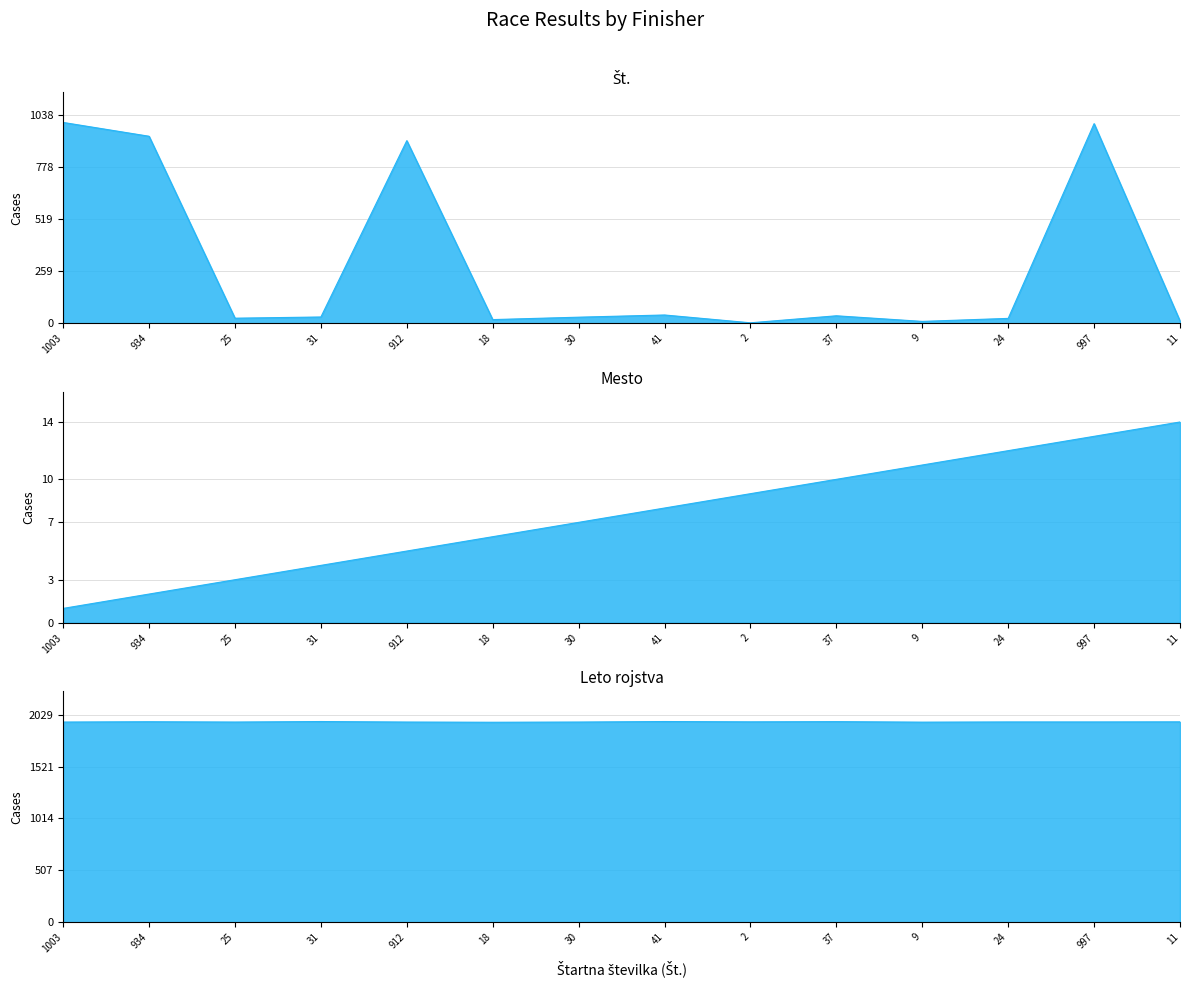

After their last crossing, which series has the higher values: Mesto line or Št. line?

Mesto line